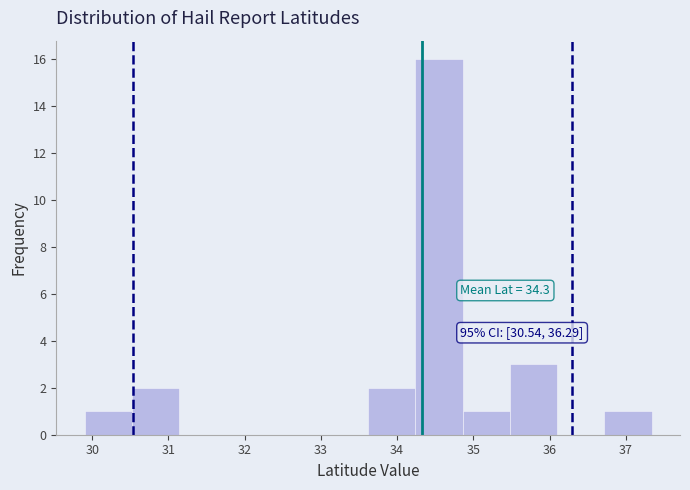

Over which range of the x-axis is the bar tallest?

34.24 to 34.86